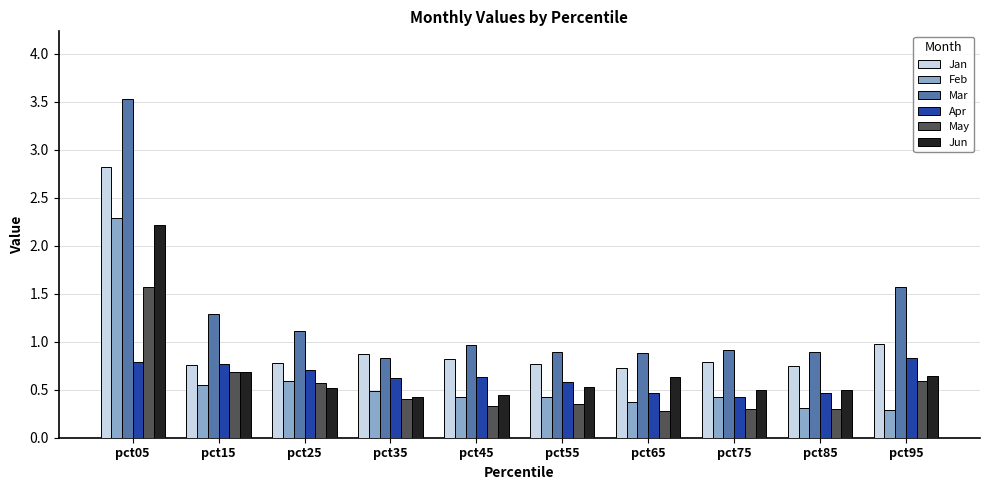

Which series has the largest range (max minus min)?

Mar